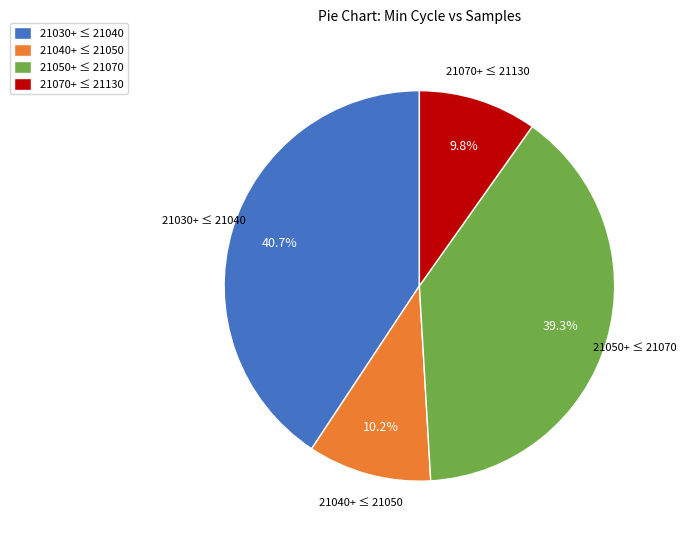

How many segments does this pie chart have?

4